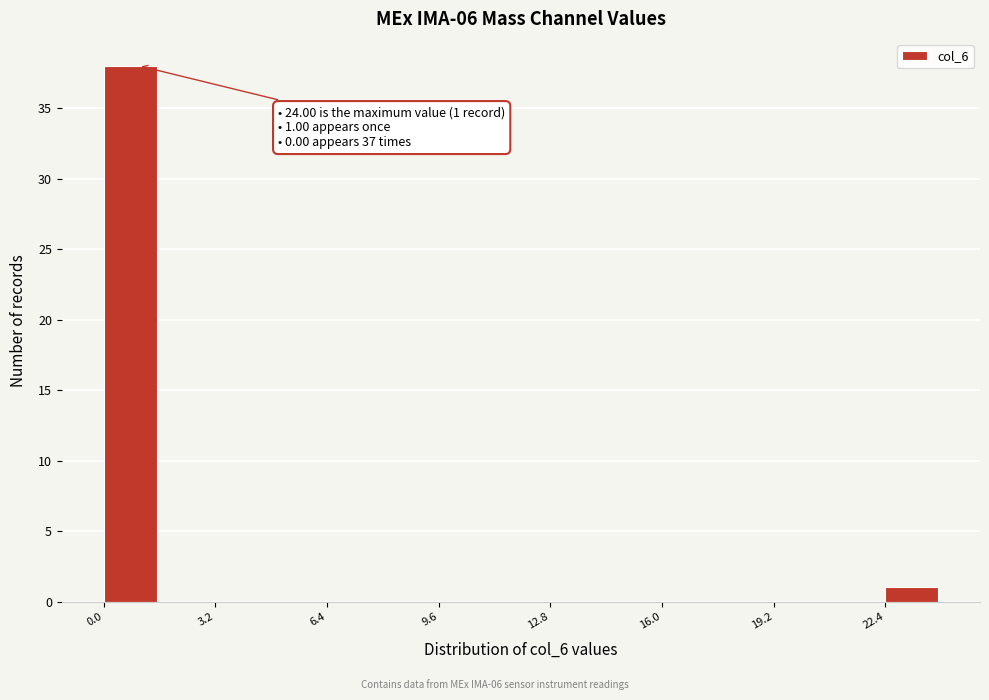

Read against the x-axis, roughly where is the centre of the tallest bar?

1.0